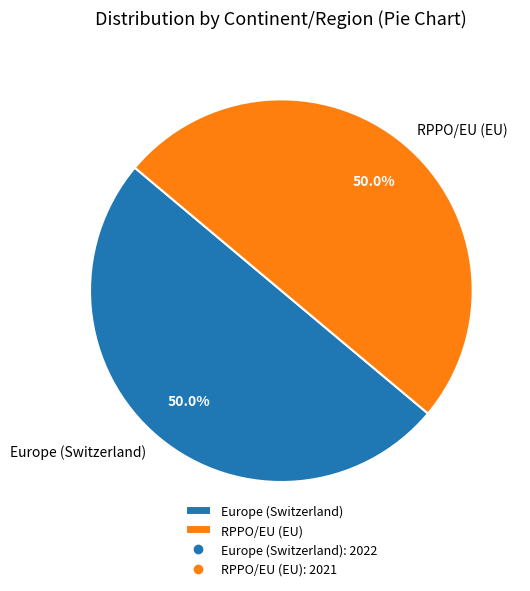

The Europe (Switzerland) slice represents 35% of the pie. True or false?

False